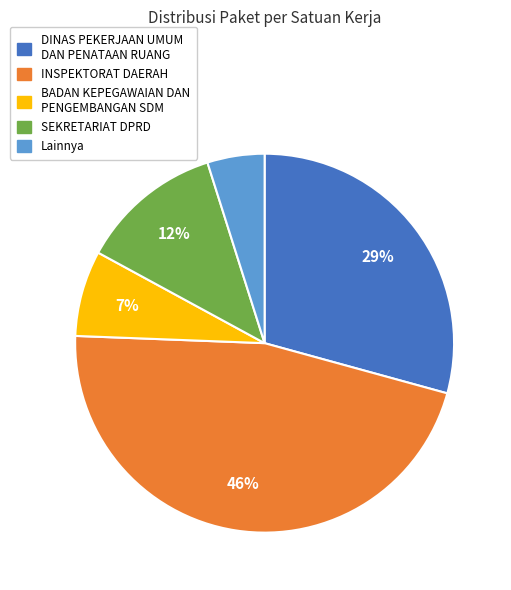

To the nearest percent, what is the average slice percentage?

20%